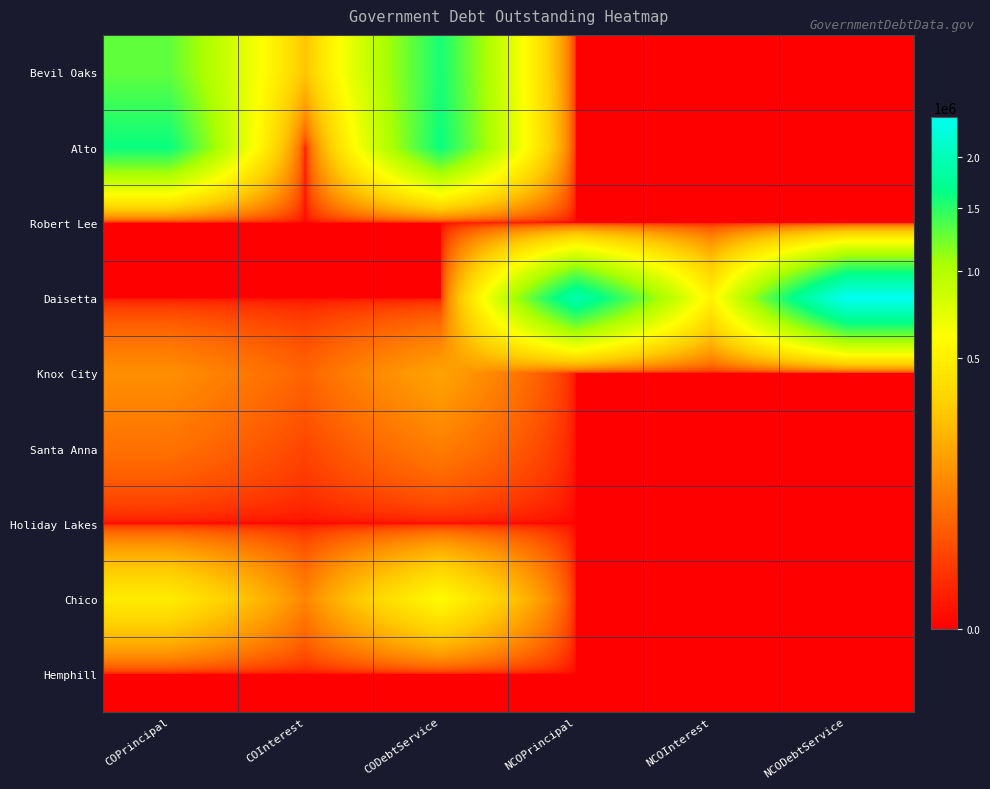

Reading left to right, transcribe all the data shown in this chart.

Bevil Oaks: COPrincipal=1295000.0	COInterest=274775.0	CODebtService=1569775.0	NCOPrincipal=0.0	NCOInterest=0.0	NCODebtService=0.0
Alto: COPrincipal=1620000.0	COInterest=0.0	CODebtService=1620000.0	NCOPrincipal=0.0	NCOInterest=0.0	NCODebtService=0.0
Robert Lee: COPrincipal=0.0	COInterest=0.0	CODebtService=0.0	NCOPrincipal=0.0	NCOInterest=0.0	NCODebtService=0.0
Daisetta: COPrincipal=0.0	COInterest=0.0	CODebtService=0.0	NCOPrincipal=1930000.0	NCOInterest=518900.0	NCODebtService=2448900.0
Knox City: COPrincipal=121600.0	COInterest=49093.2	CODebtService=170693.2	NCOPrincipal=0.0	NCOInterest=0.0	NCODebtService=0.0
Santa Anna: COPrincipal=68000.0	COInterest=19560.0	CODebtService=87560.0	NCOPrincipal=0.0	NCOInterest=0.0	NCODebtService=0.0
Holiday Lakes: COPrincipal=0.0	COInterest=0.0	CODebtService=0.0	NCOPrincipal=0.0	NCOInterest=0.0	NCODebtService=0.0
Chico: COPrincipal=475000.0	COInterest=99971.5	CODebtService=574971.5	NCOPrincipal=0.0	NCOInterest=0.0	NCODebtService=0.0
Hemphill: COPrincipal=0.0	COInterest=0.0	CODebtService=0.0	NCOPrincipal=0.0	NCOInterest=0.0	NCODebtService=0.0